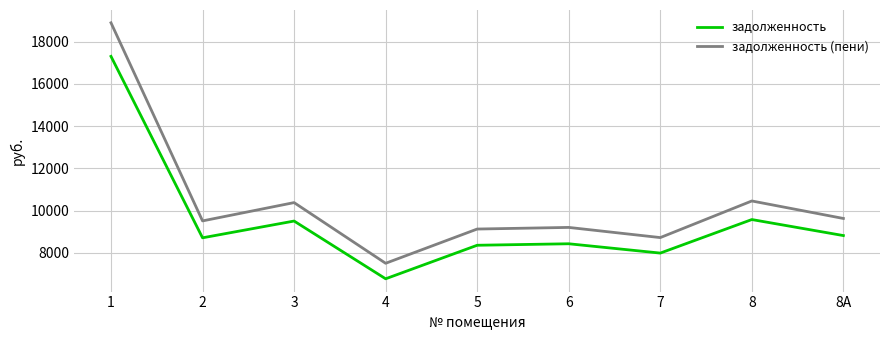

At which category does the chart reach its peak across all series?

1